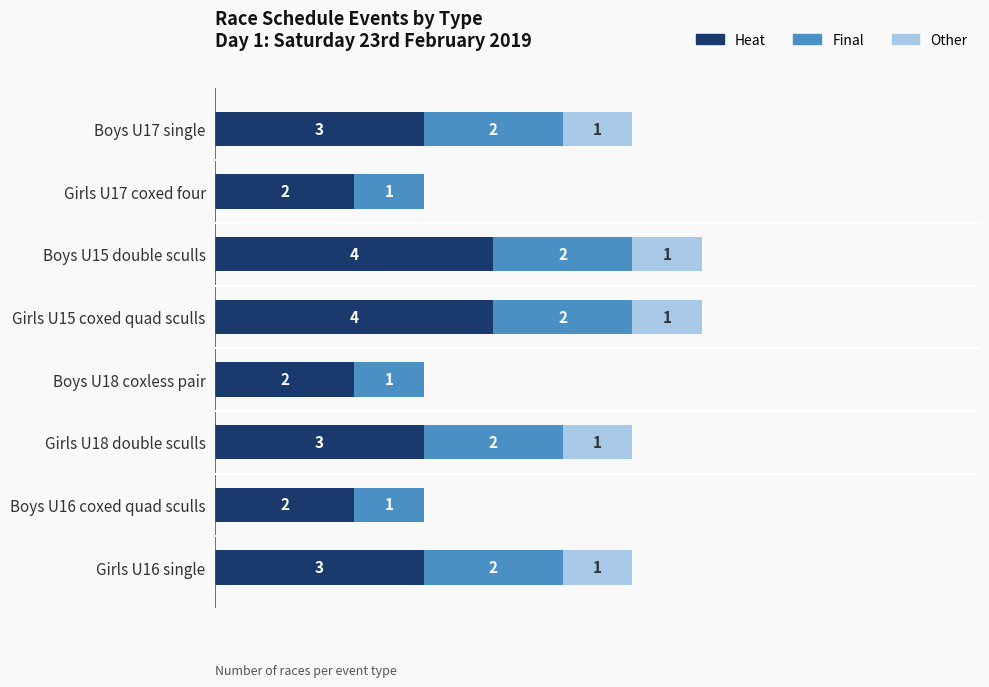

Which series has the largest total across all categories?

Heat